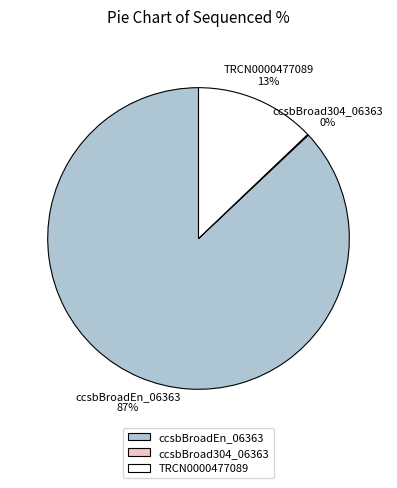

Do TRCN0000477089 and ccsbBroadEn_06363 together represent more than half of the pie?

Yes